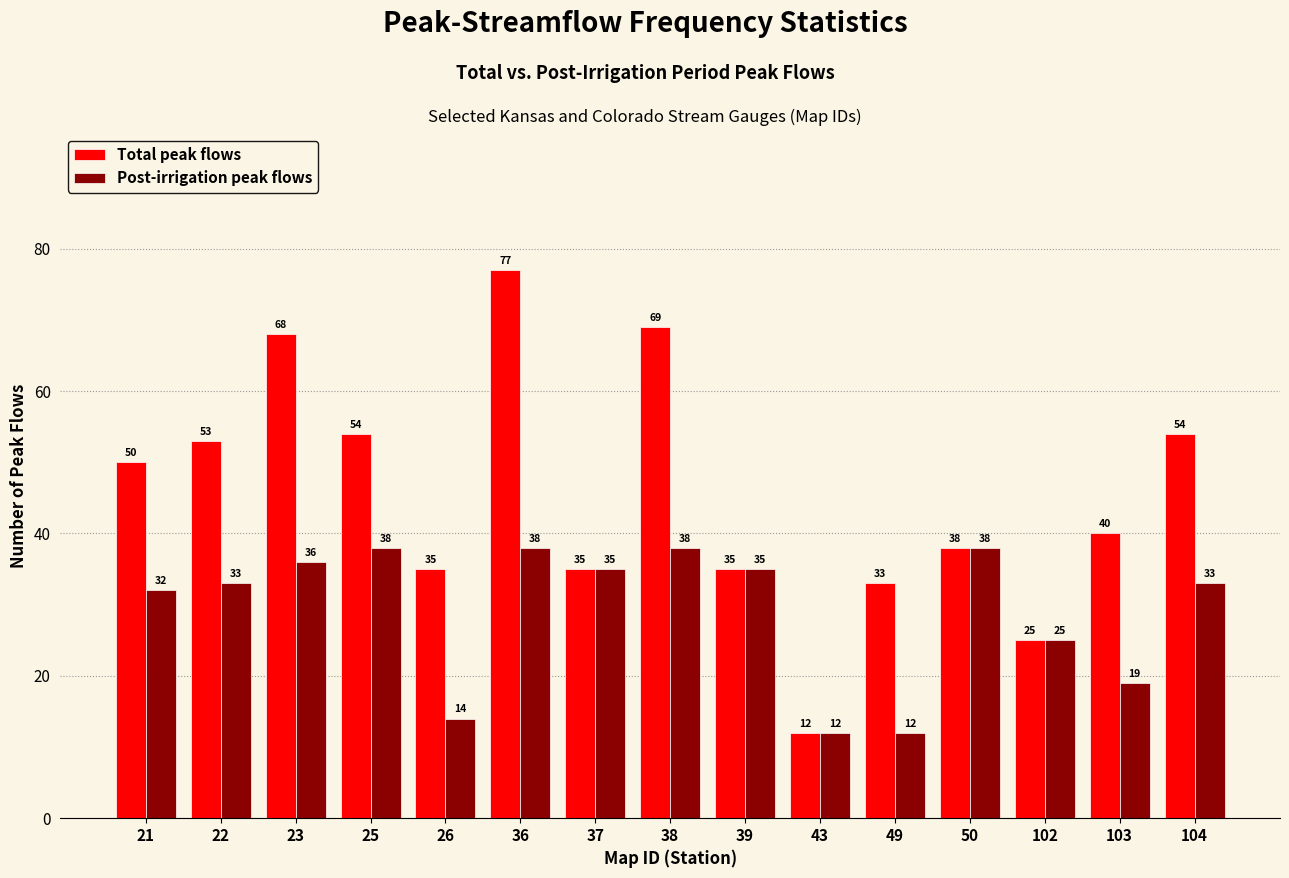

Reading left to right, what are all the values shown in this chart?

Total peak flows: 50	53	68	54	35	77	35	69	35	12	33	38	25	40	54
Post-irrigation peak flows: 32	33	36	38	14	38	35	38	35	12	12	38	25	19	33